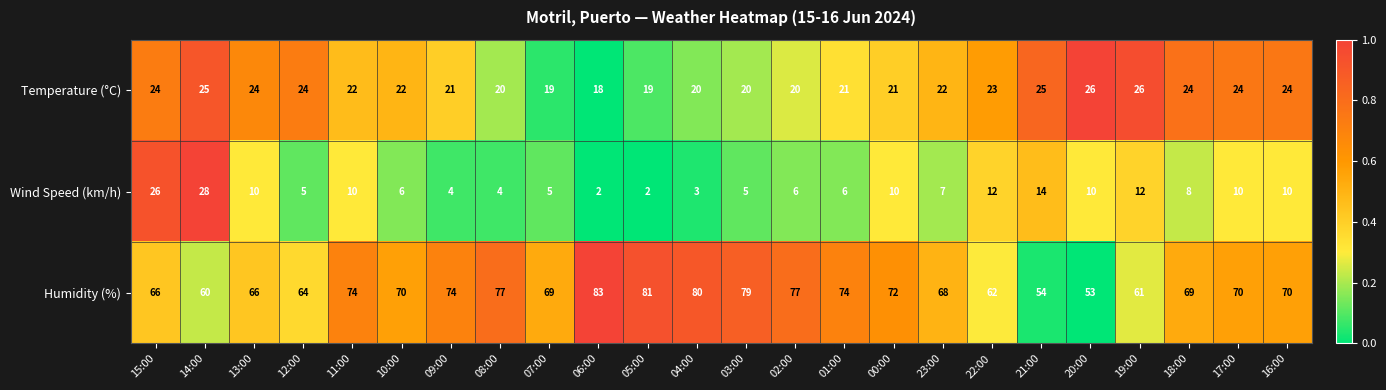

True or false: Wind Speed (km/h) has a value of 21 at 22:00.

False